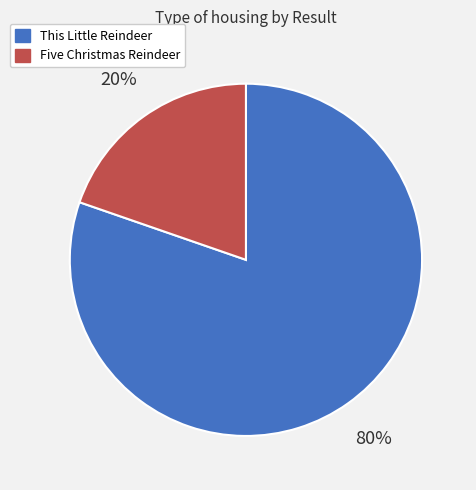

Is it true that This Little Reindeer is 80% of the pie?

True